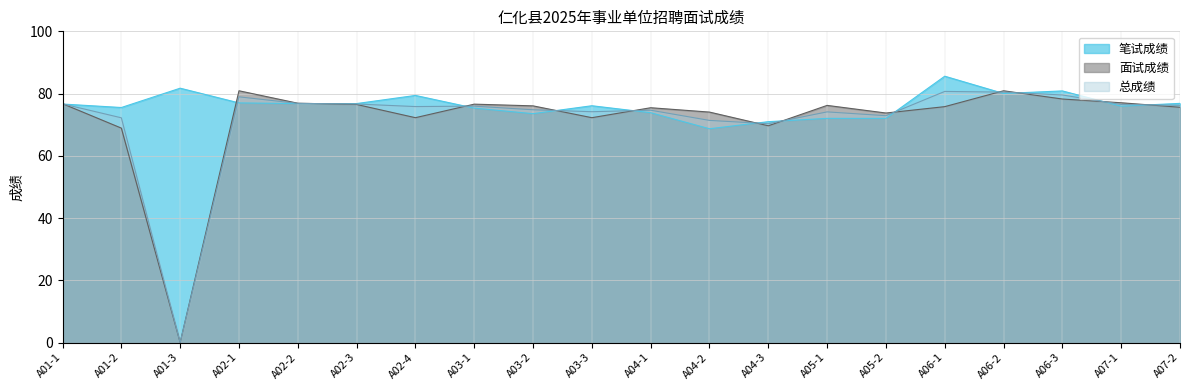

What is the value of the 面试成绩 point at the 9th from the left?

76.0